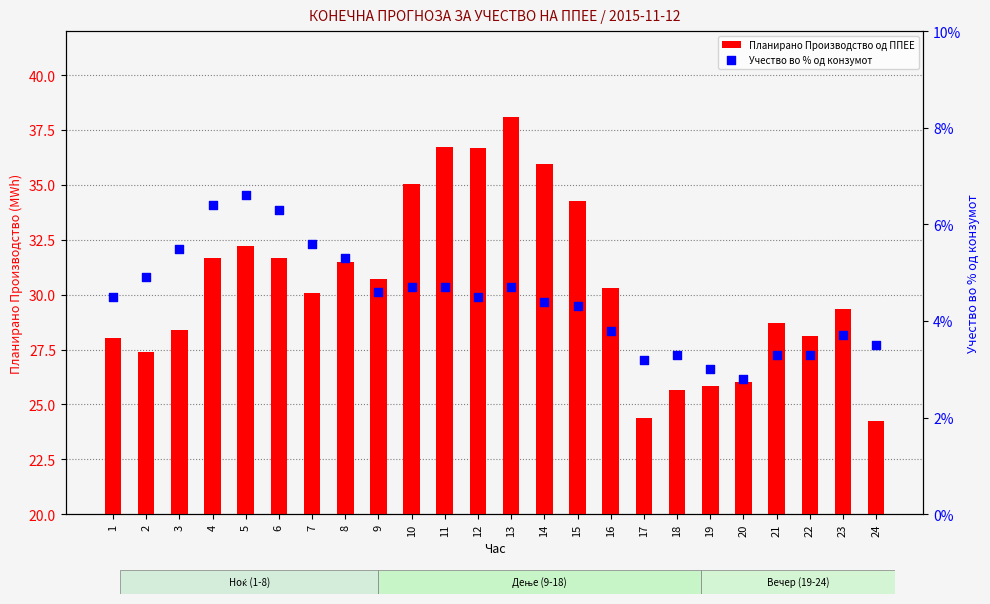

At how many categories does at least one series exceed 14?

24